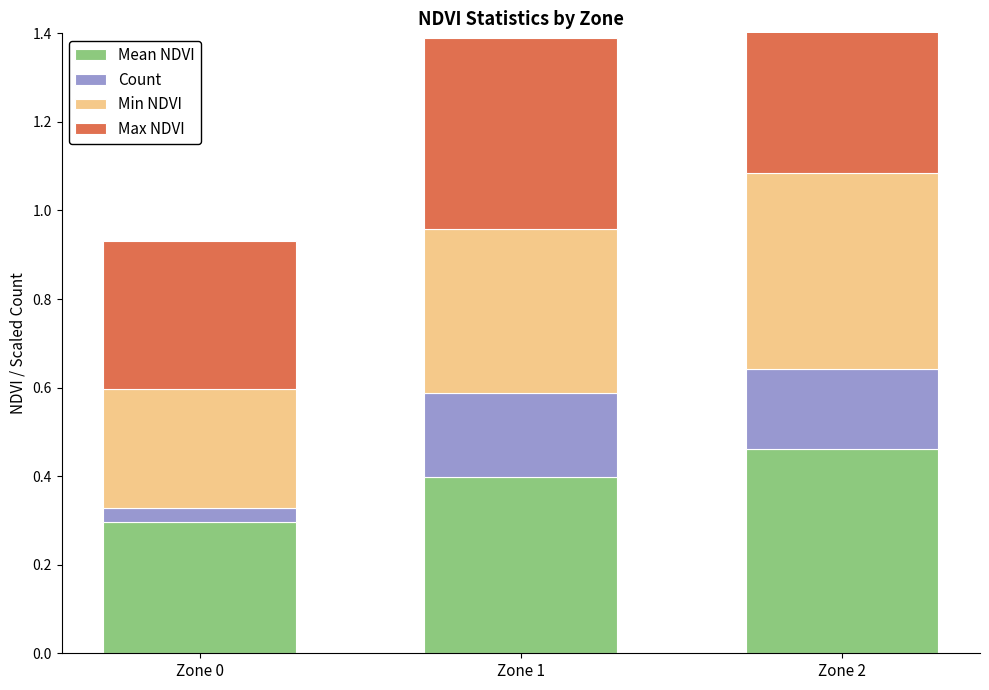

What is the sum of all Min NDVI values?

1.1